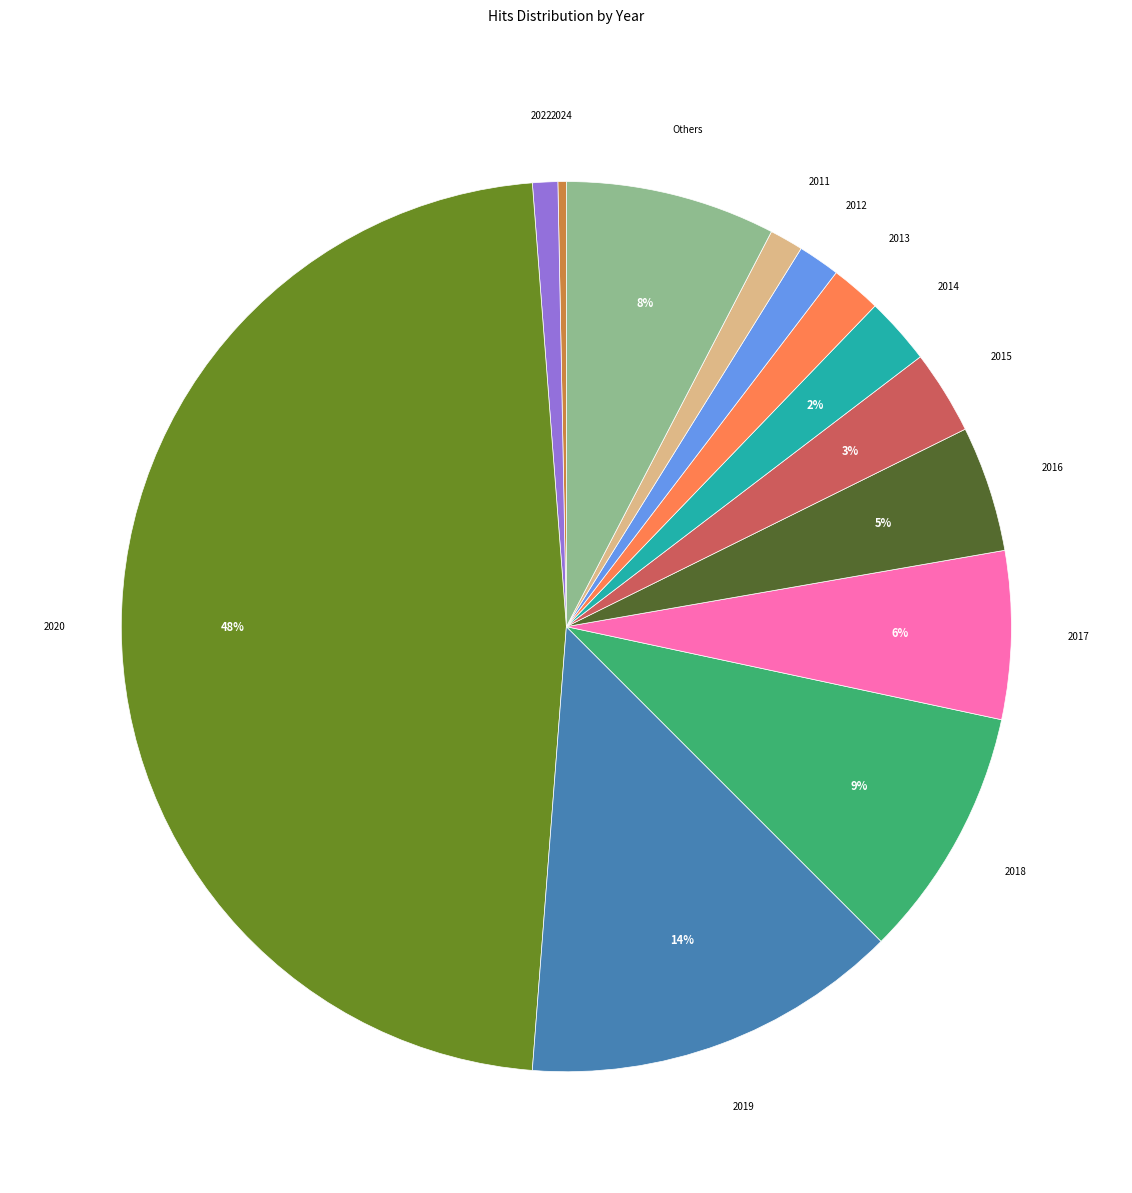

To the nearest percent, what percentage of the pie is Others?

8%